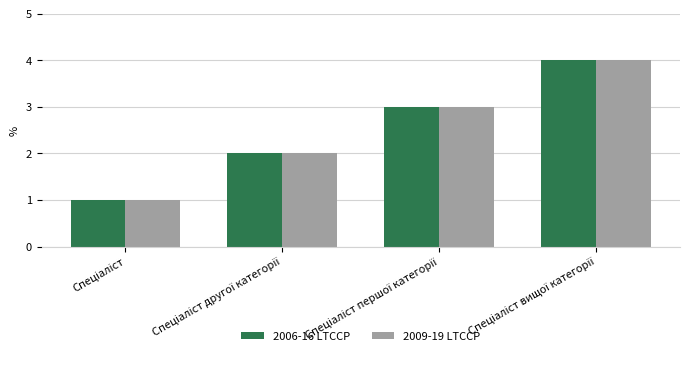

What is the greatest value displayed?

4